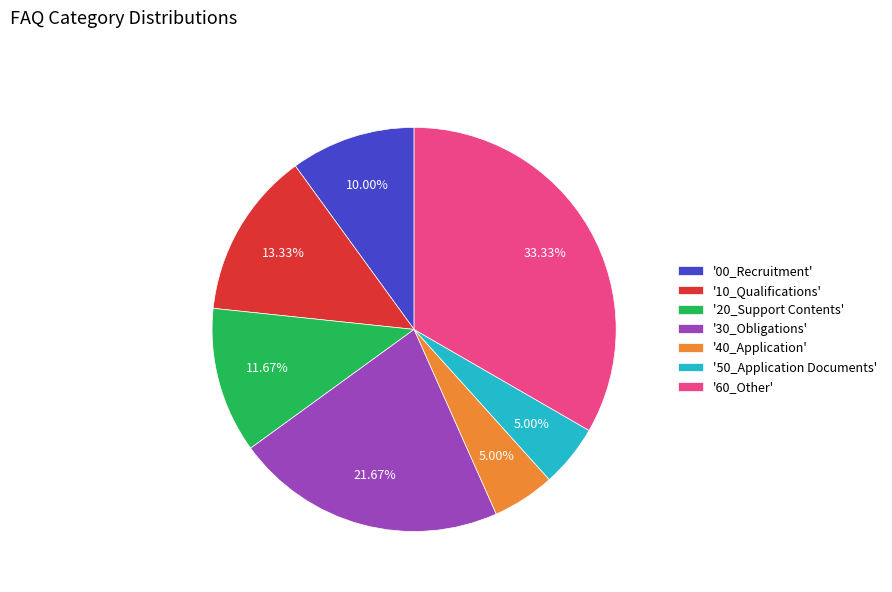

Do '20_Support Contents' and '10_Qualifications' together represent more than half of the pie?

No